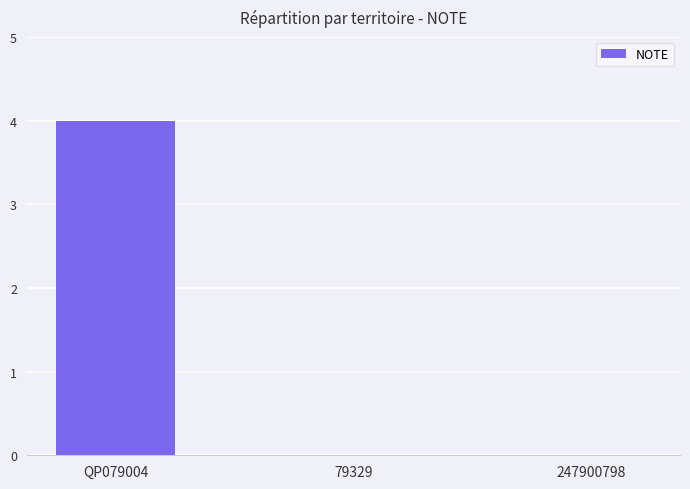

Reading right to left, list all the values displayed in this chart.

247900798=0	79329=0	QP079004=4